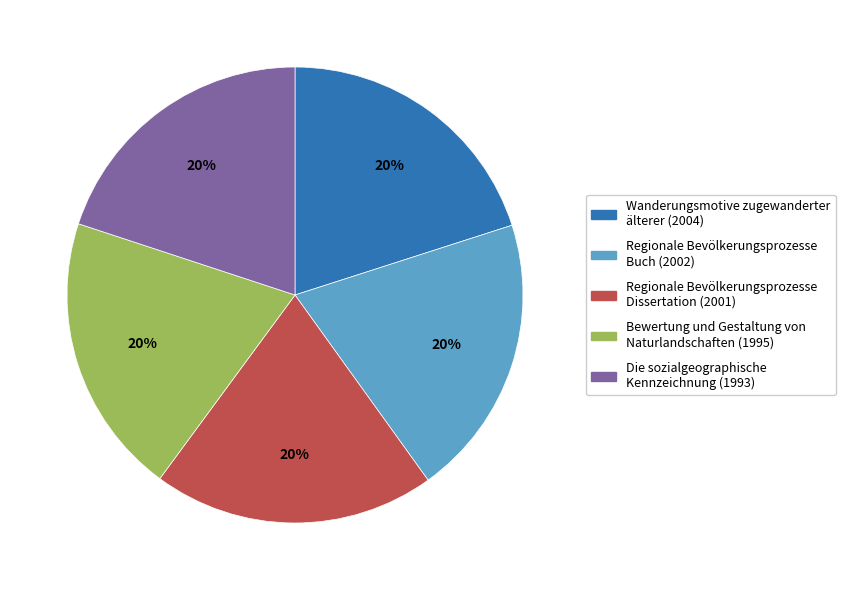

Does any single category account for the majority?

No